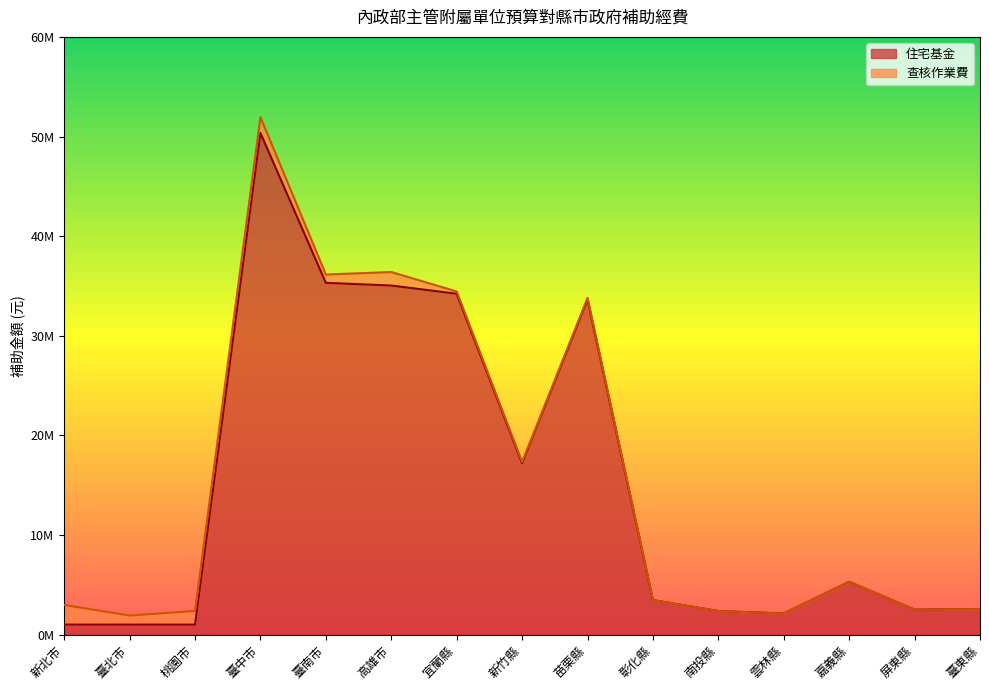

Reading left to right, list all the values displayed in this chart.

新北市=1000000	臺北市=1000000	桃園市=999000	臺中市=50351600	臺南市=35308000	高雄市=35038900	宜蘭縣=34216000	新竹縣=17196400	苗栗縣=33623200	彰化縣=3459300	南投縣=2359500	雲林縣=2113800	嘉義縣=5292300	屏東縣=2506400	臺東縣=2553200